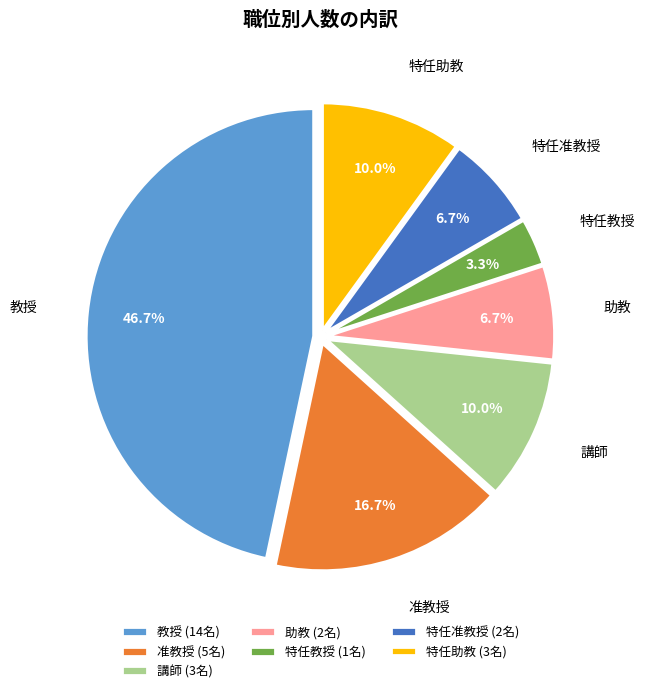

What percentage is the 特任教授 slice, to the nearest percent?

3%